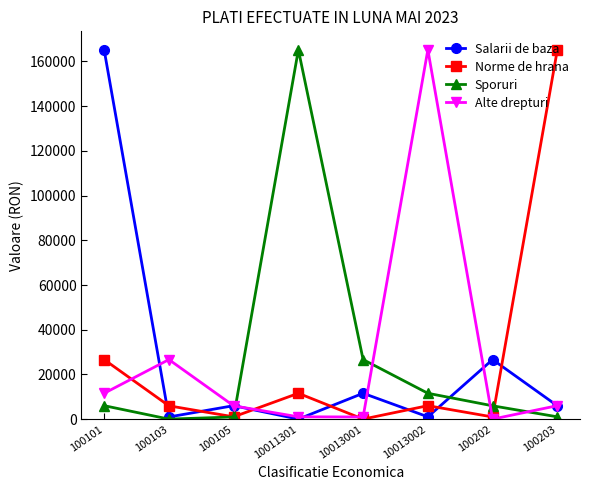

What is the sum of all Sporuri values?

217576